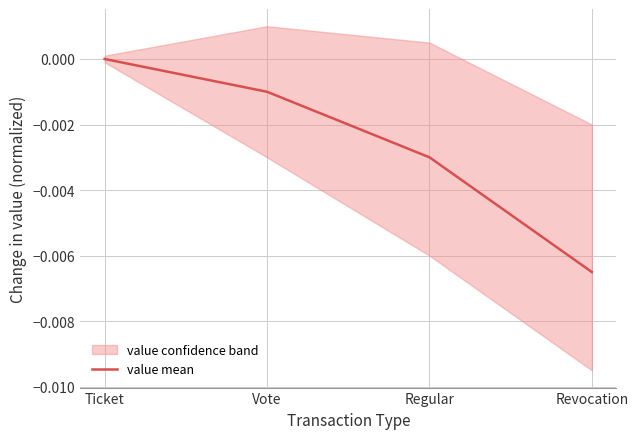

The chart shows a value of -0.0 at Regular. True or false?

True